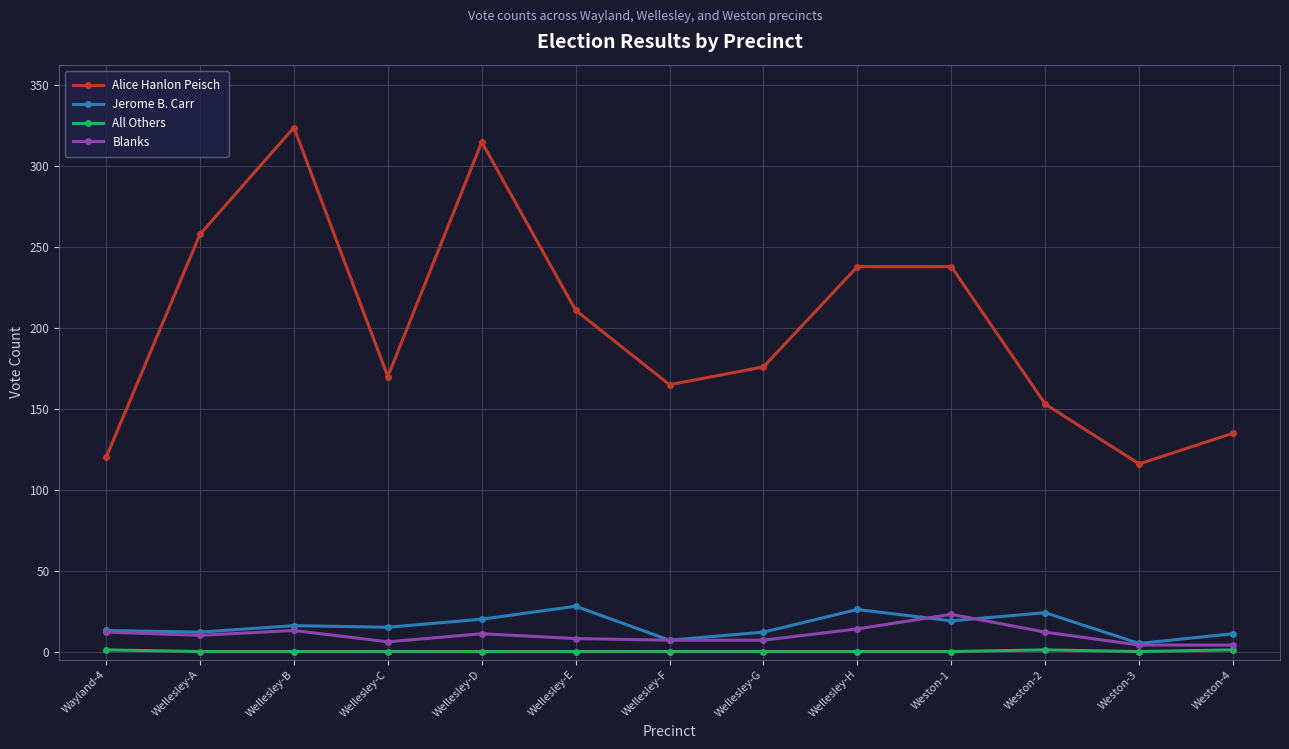

Which category has the highest value across all series?

Wellesley-B